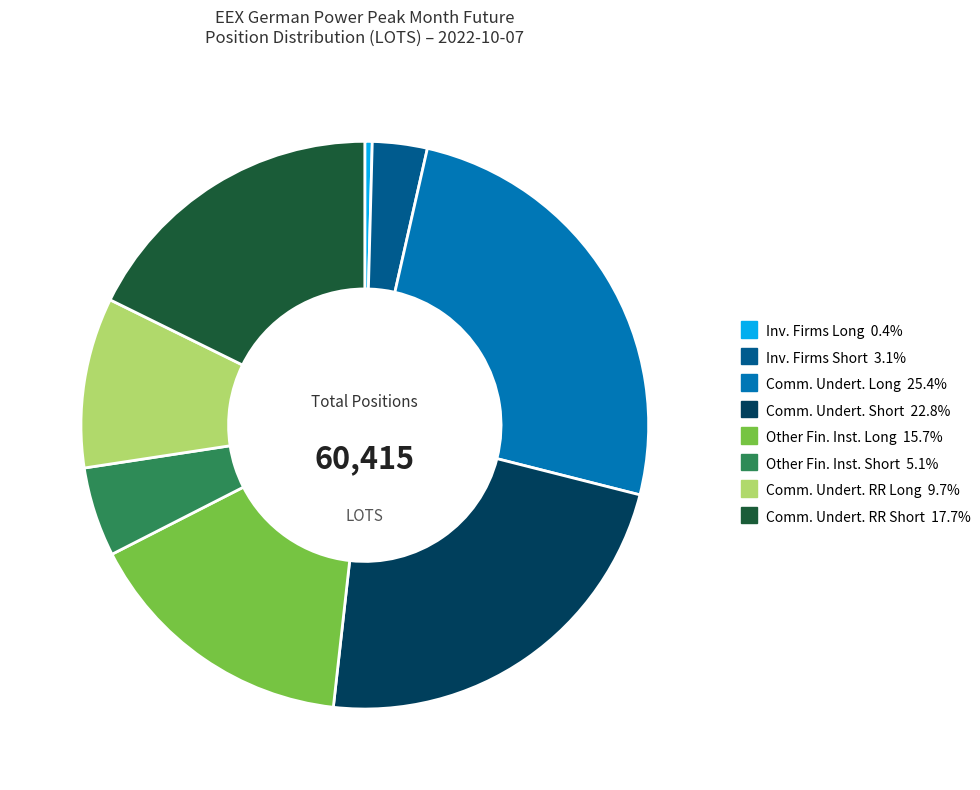

Is there any slice that represents more than half of the pie?

No